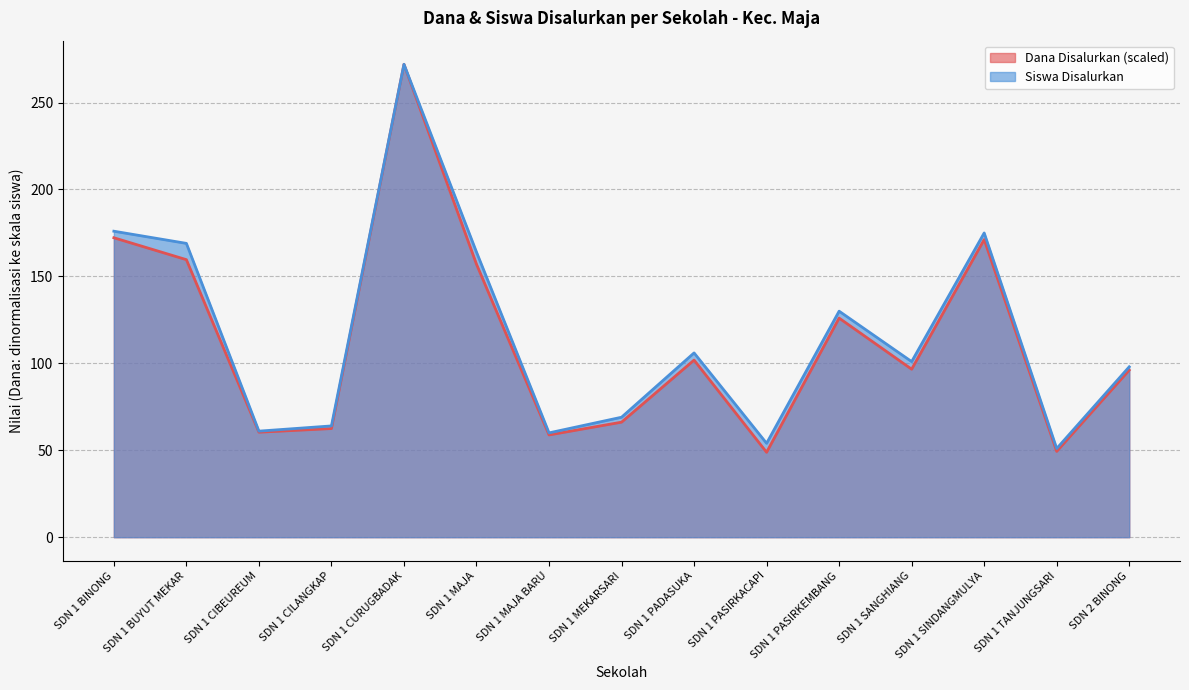

List the series in order of their peak value, highest first.

Dana Disalurkan, Siswa Disalurkan